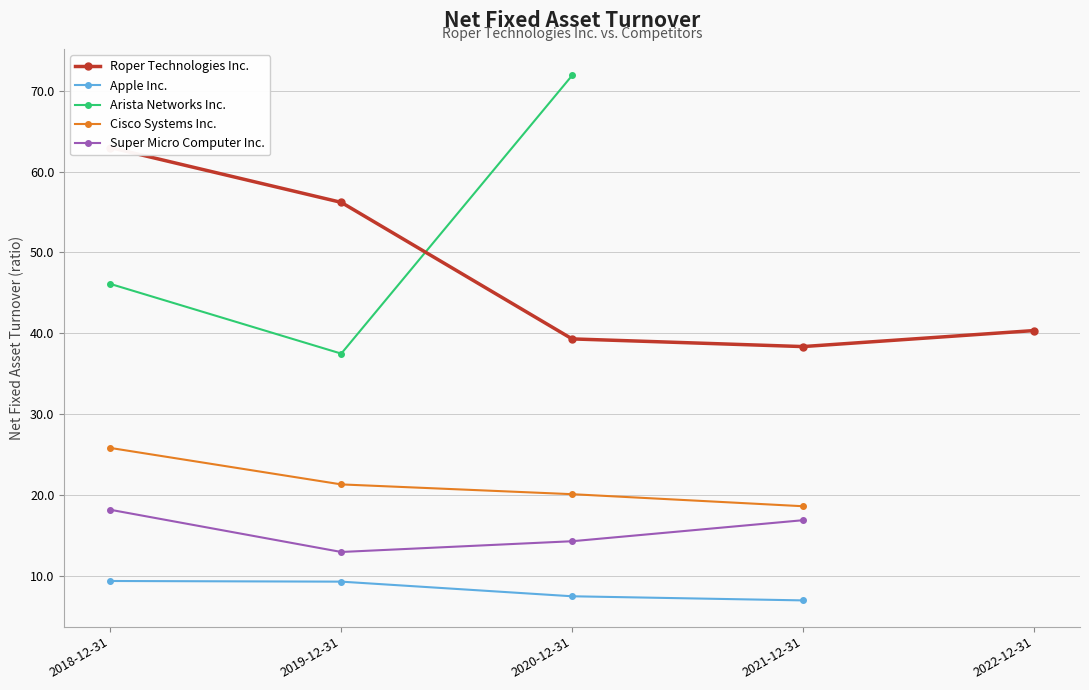

True or false: Cisco Systems Inc. and Apple Inc. intersect in this chart.

False